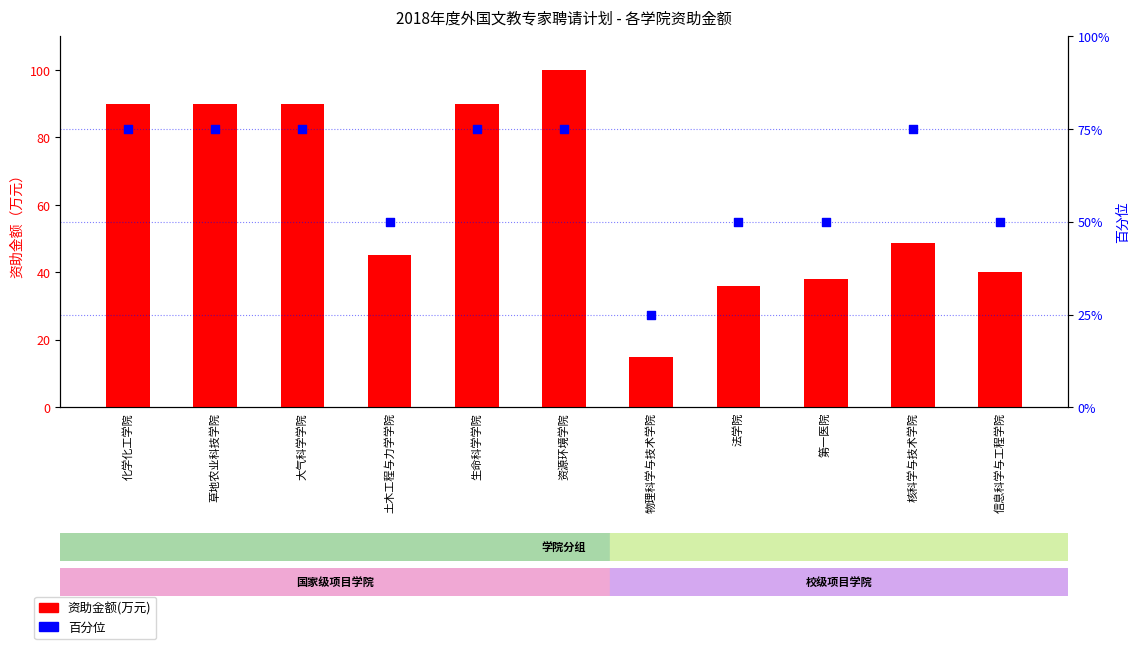

Which series contains the highest Y value?

资助金额(万元)